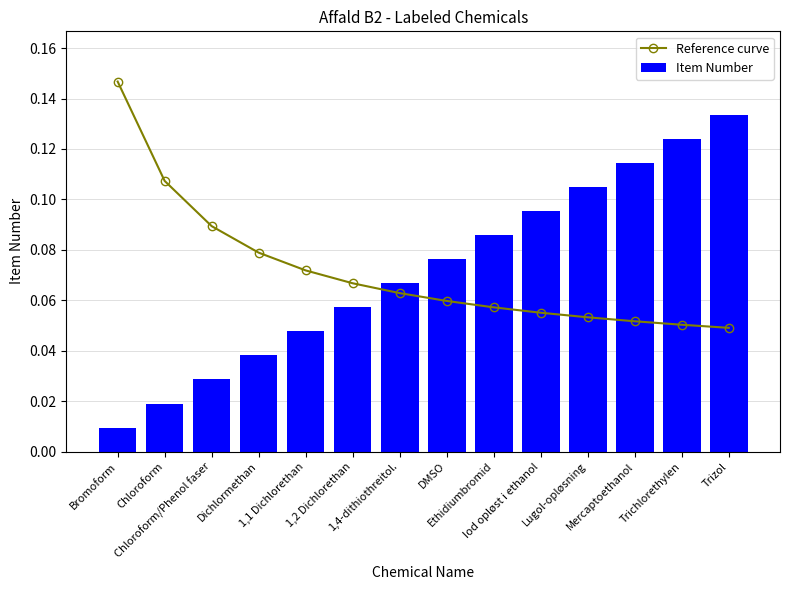

Rank the series at Mercaptoethanol from lowest to highest value.

Reference curve, Item Number